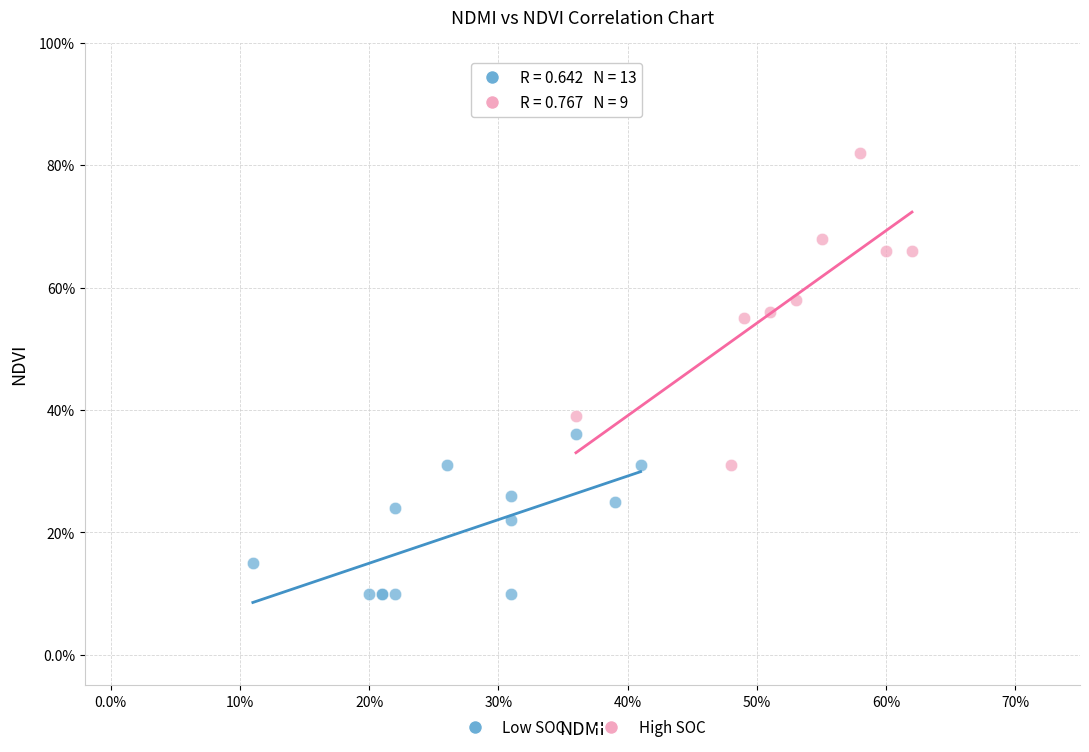

Which series has the widest spread of Y values?

High SOC